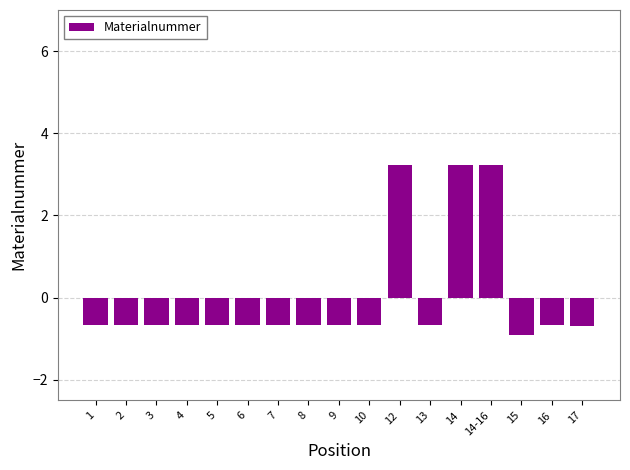

What position from the left is 12?

11